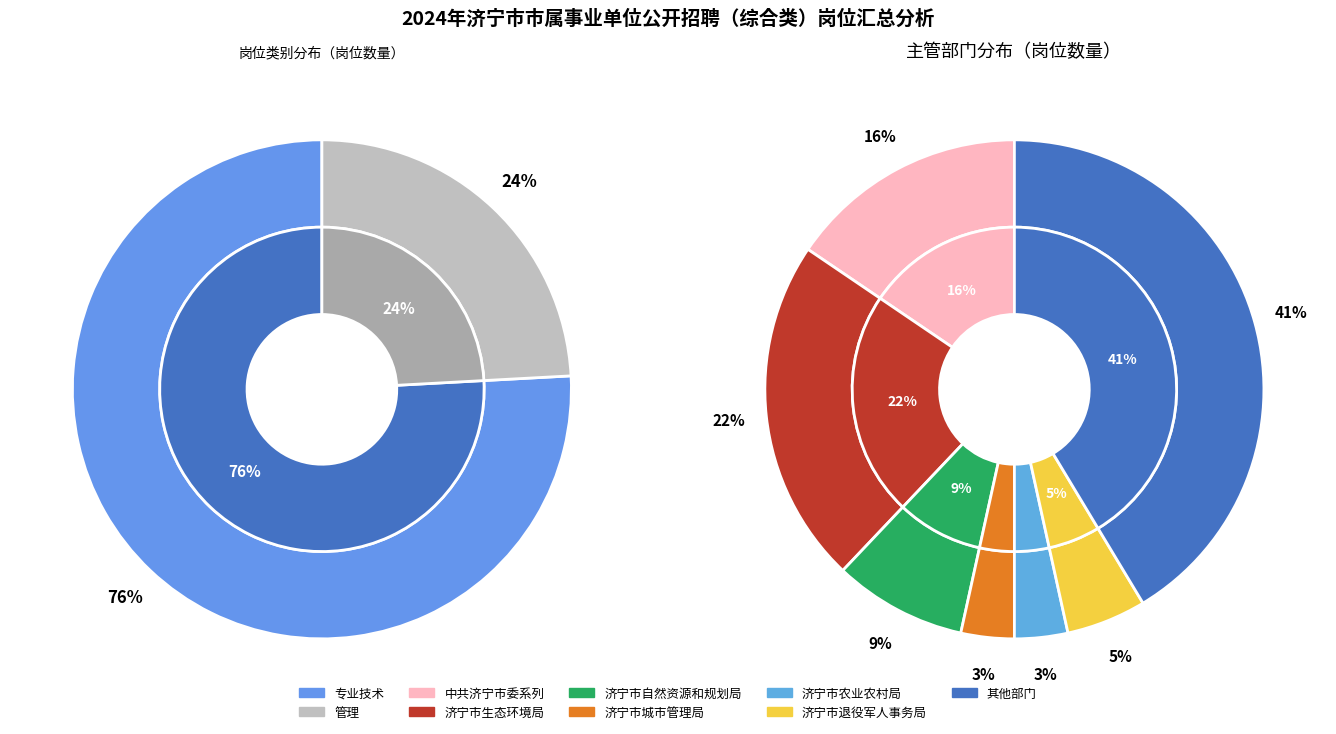

To the nearest percent, what is the difference between the largest and smallest slice percentages?

52%